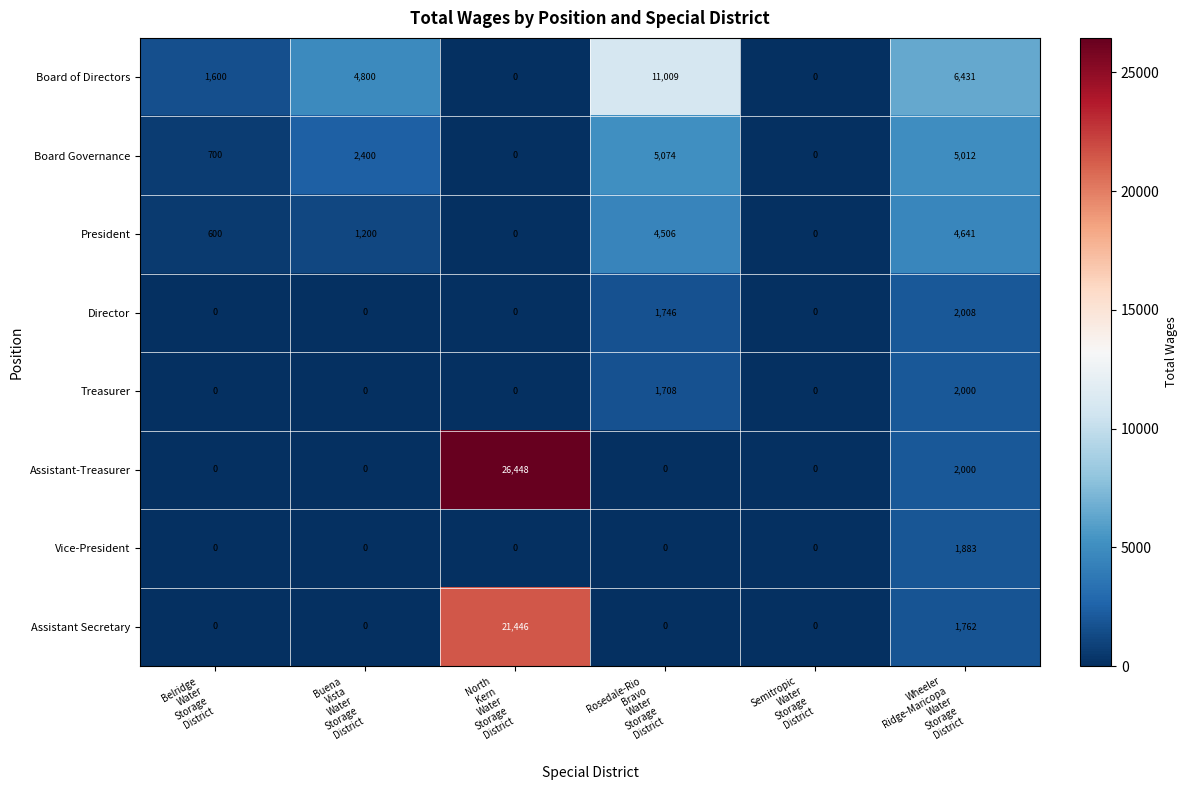

Which series has the widest spread of values?

Assistant-Treasurer